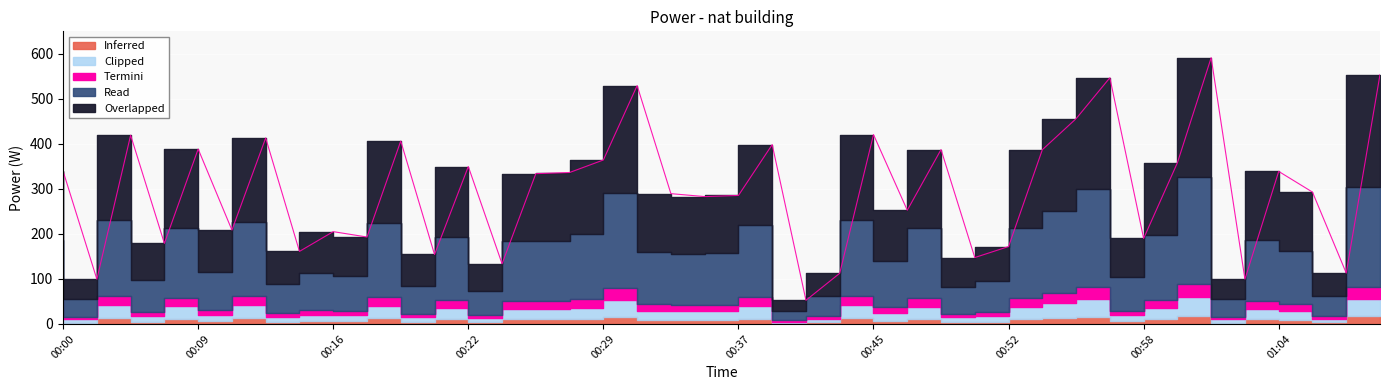

What value does the data have at 00:23?

133.7